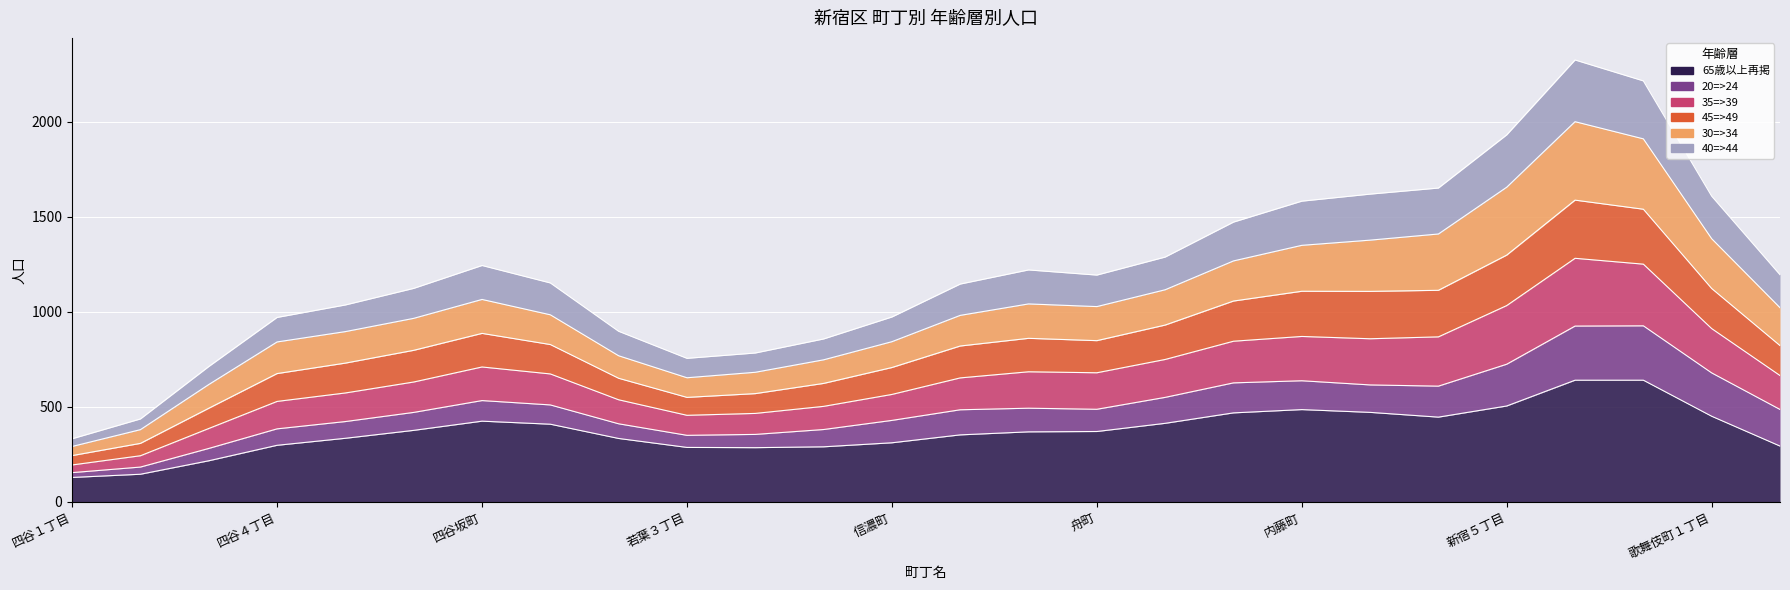

Between 大京町 and 若葉２丁目, which is larger?

大京町